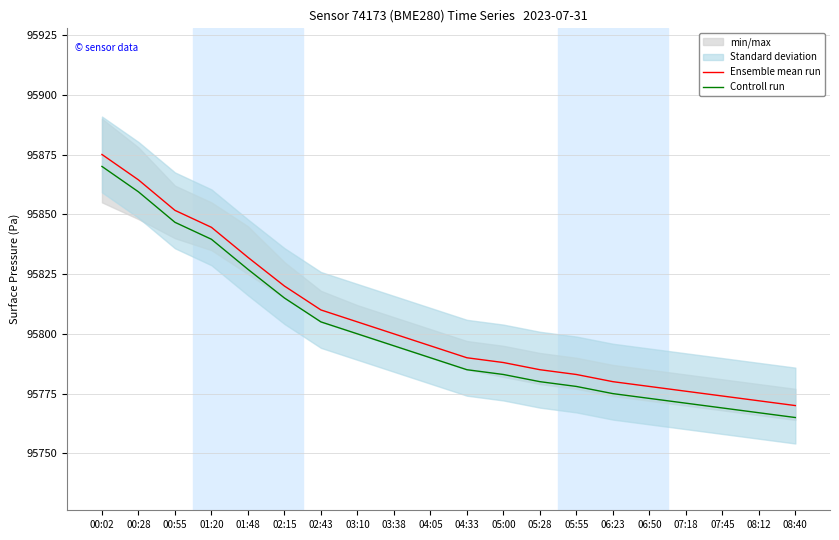

What is the value of the Controll run point at the 2nd from the left?

95859.4